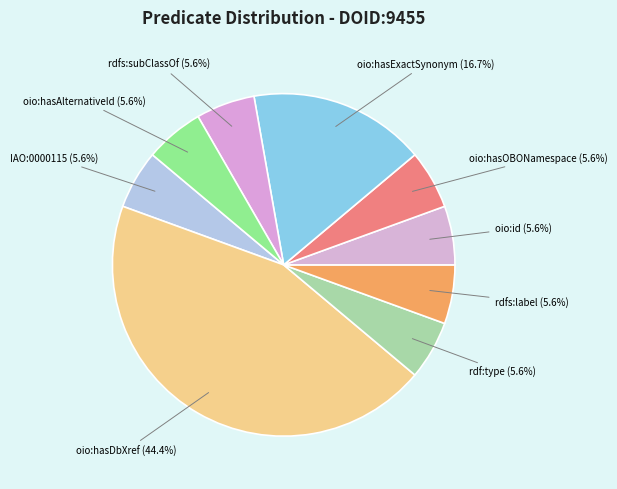

How many segments does this pie chart have?

9